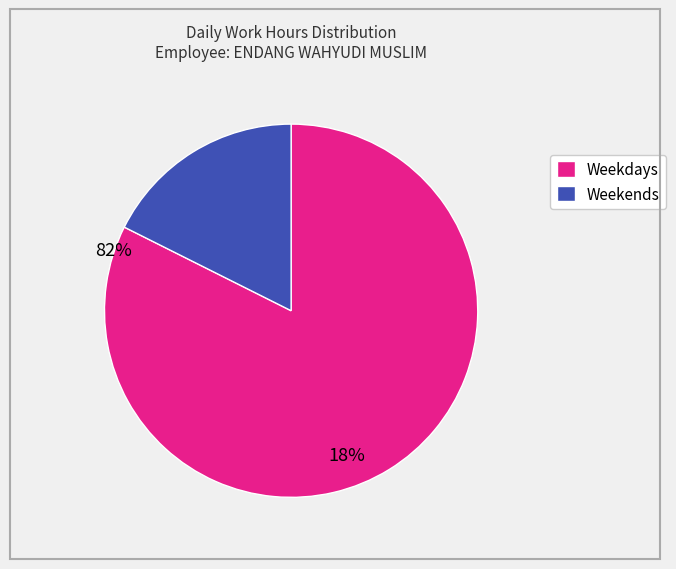

Between Weekdays and Weekends, which is larger?

Weekdays